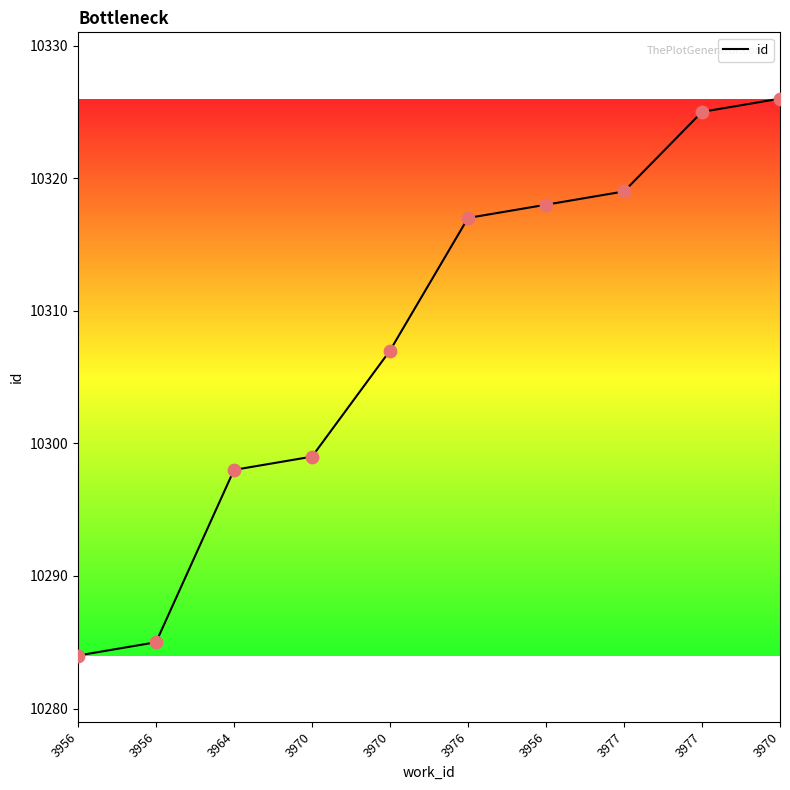

How many lines are shown in the chart?

1